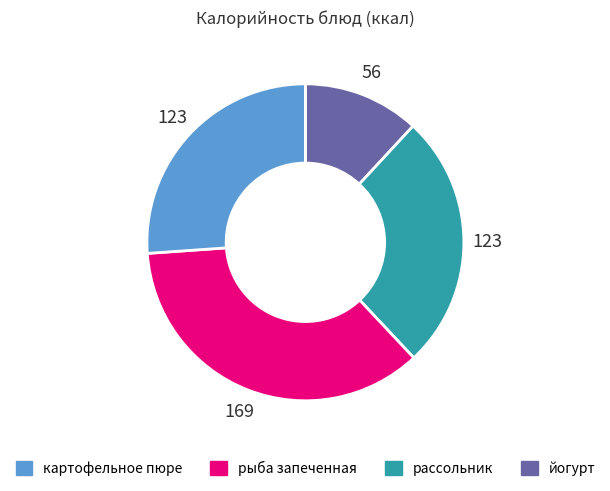

Is there a majority slice in this chart?

No